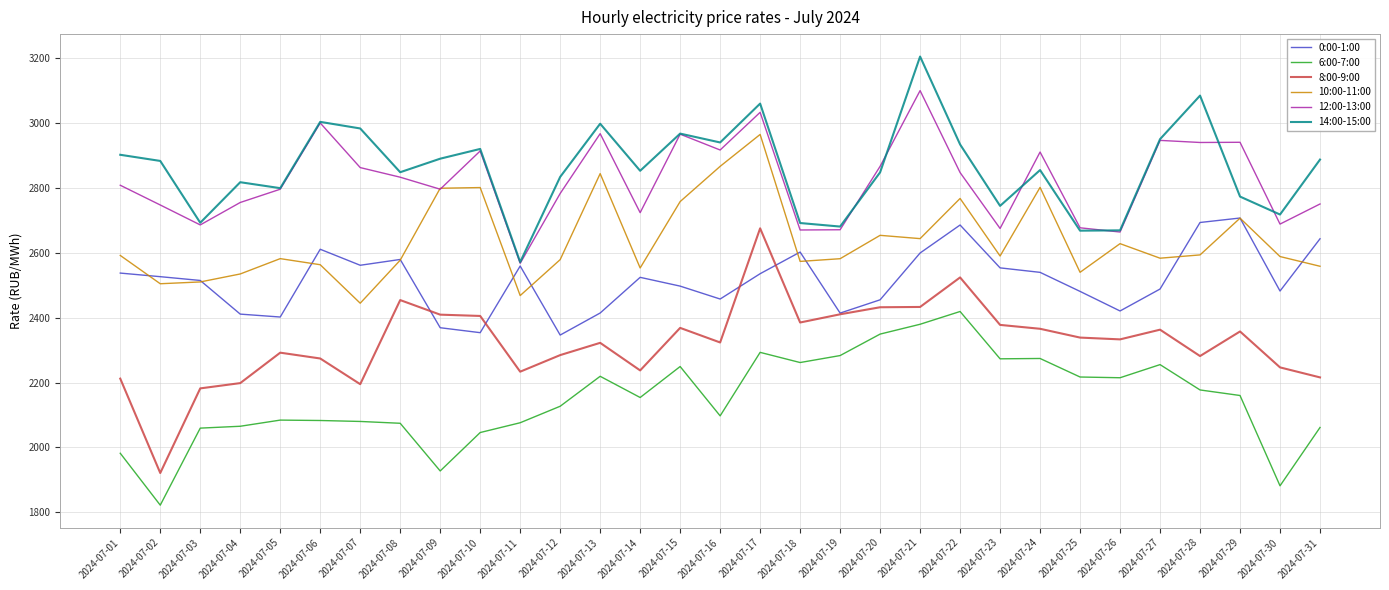

The value of 12:00-13:00 at 2024-07-20 is 5098.0. True or false?

False